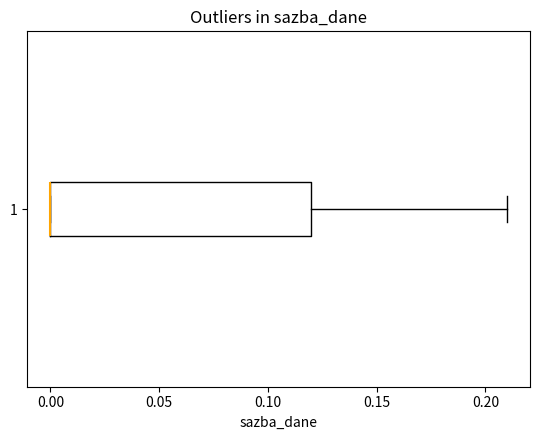

Transcribe this box plot: give where the median line is, the range the box spans, and where the two whiskers end, as read against the x-axis. The values are not printed on the chart, so give them approximately, as read against the axis.

median 0.00 (drawn on the box's left edge), box 0.00 to 0.12, whiskers 0.00 to 0.21